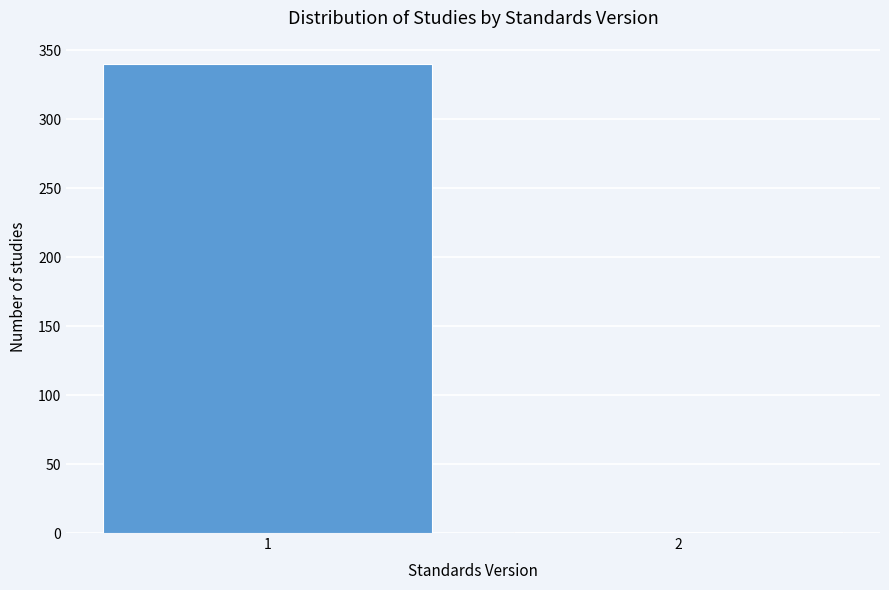

Reading right to left, what are all the values shown in this chart?

2=1	1=340